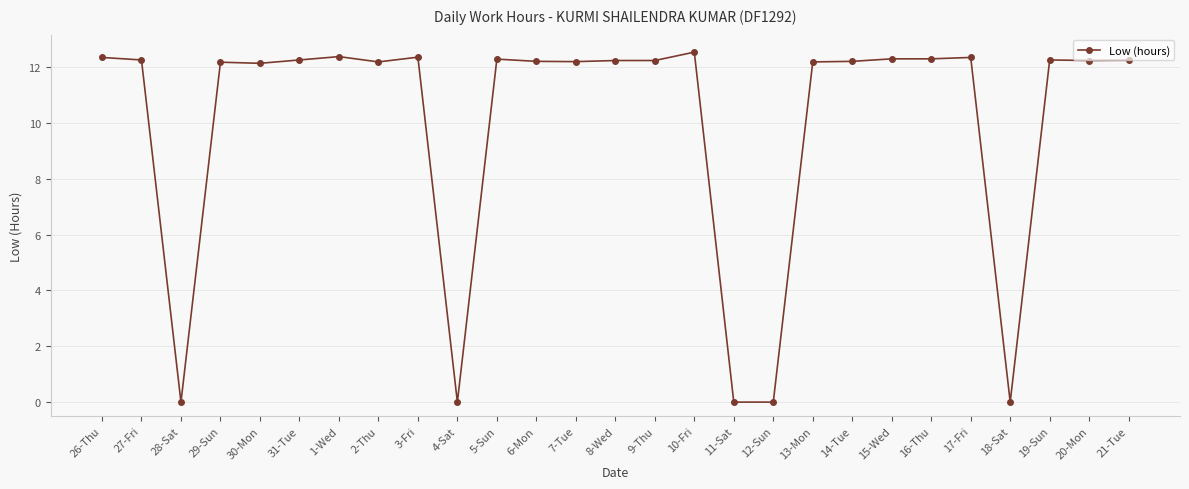

At which label does the data first exceed 12?

26-Thu